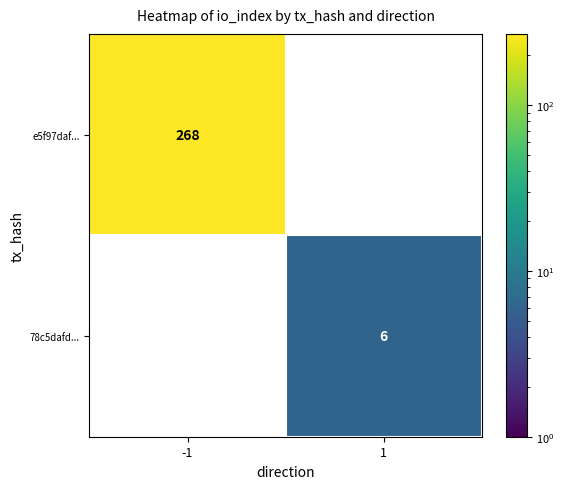

The e5f97daf... series shows 409 at -1. True or false?

False